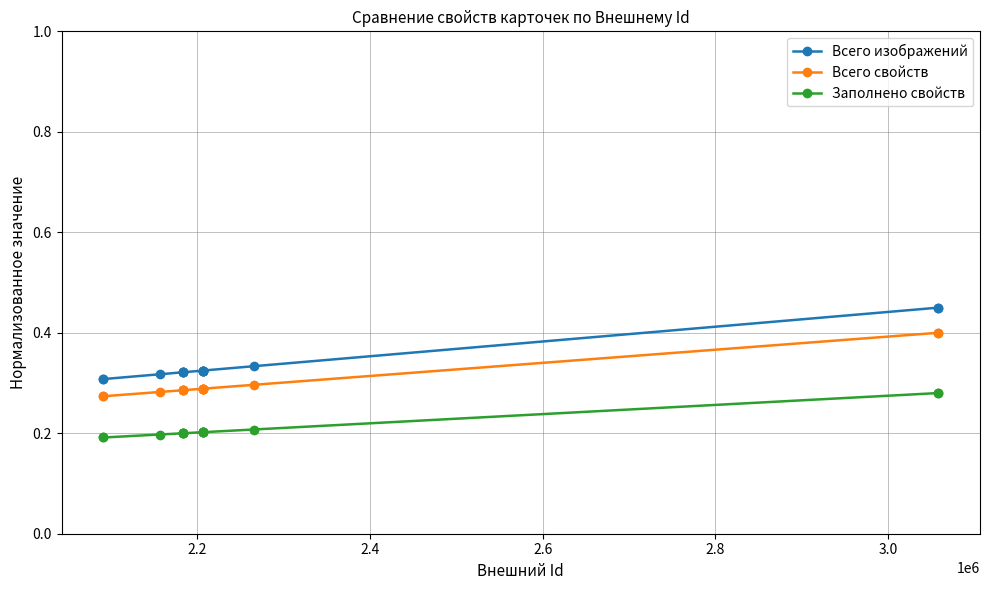

Count the number of data series in this chart.

3